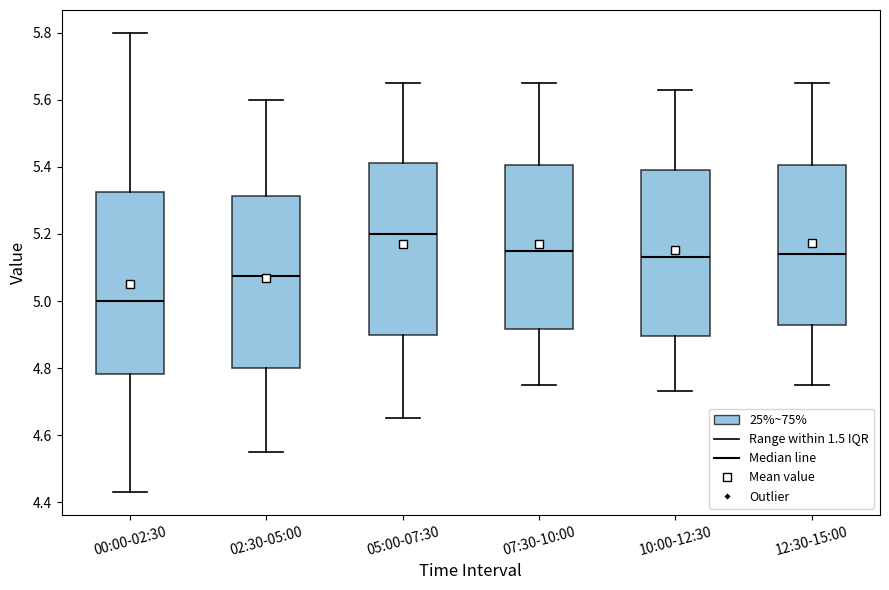

Where is the upper edge of the box for 05:00-07:30 on the y-axis? The values are not printed on the chart, so give them approximately, as read against the axis.

5.42